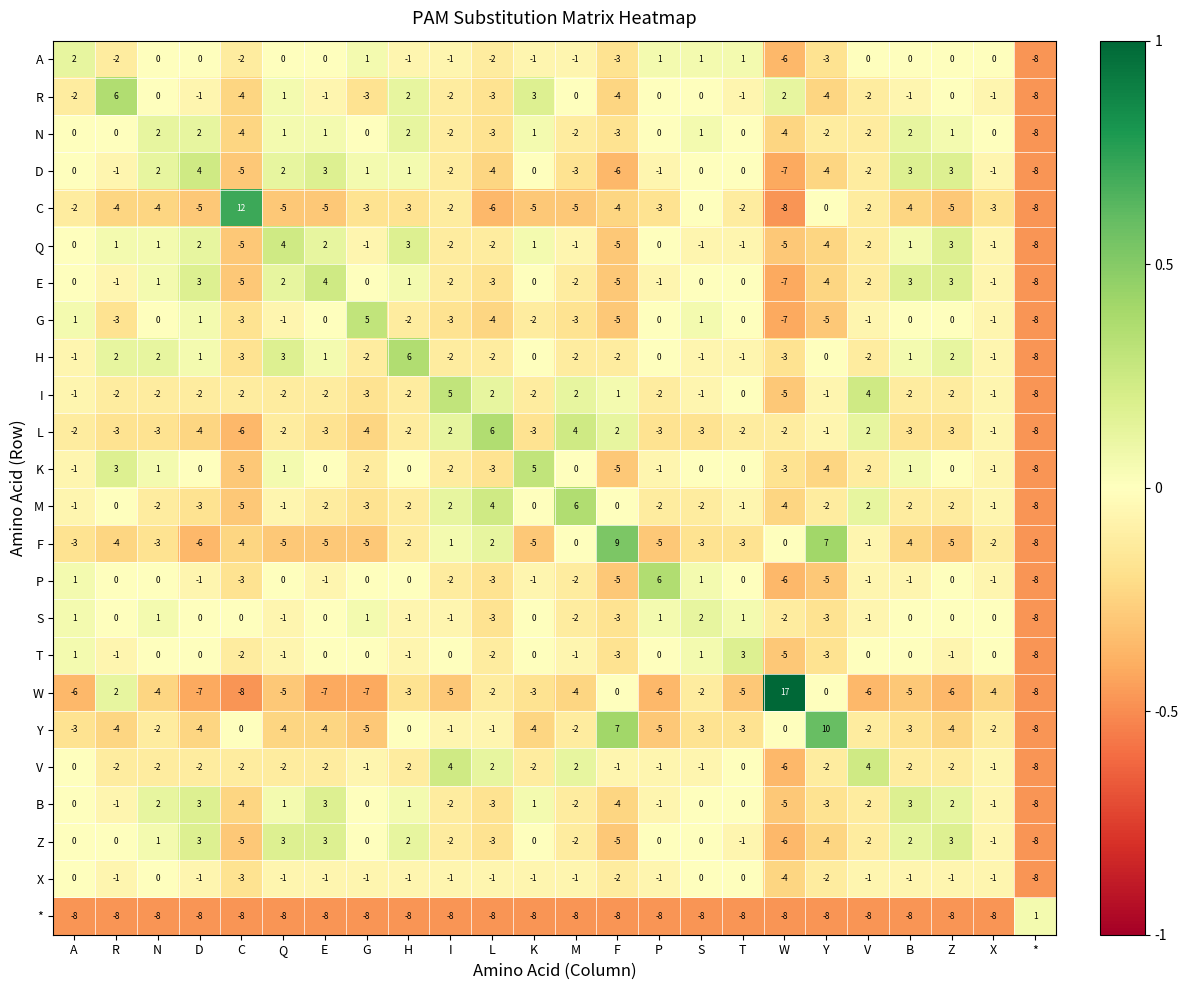

Where does the R series first go above -1?

R